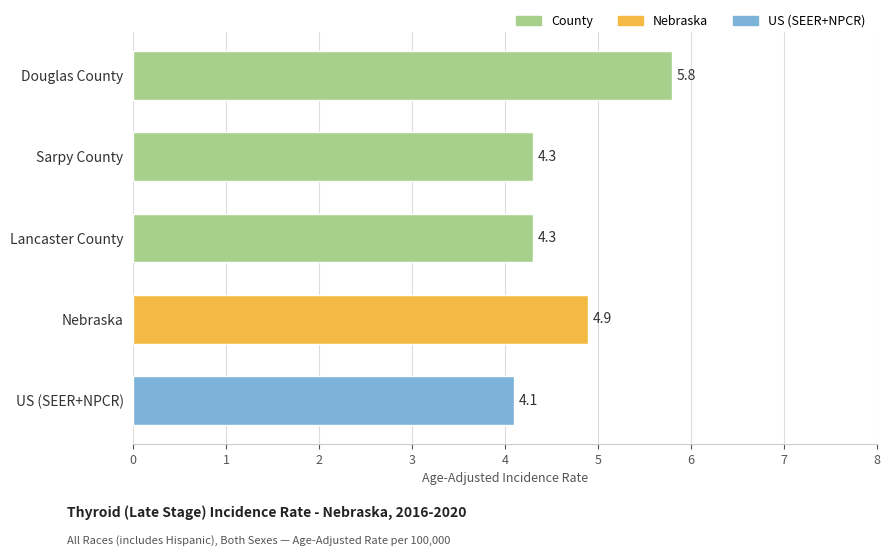

How many distinct data groups are displayed?

1